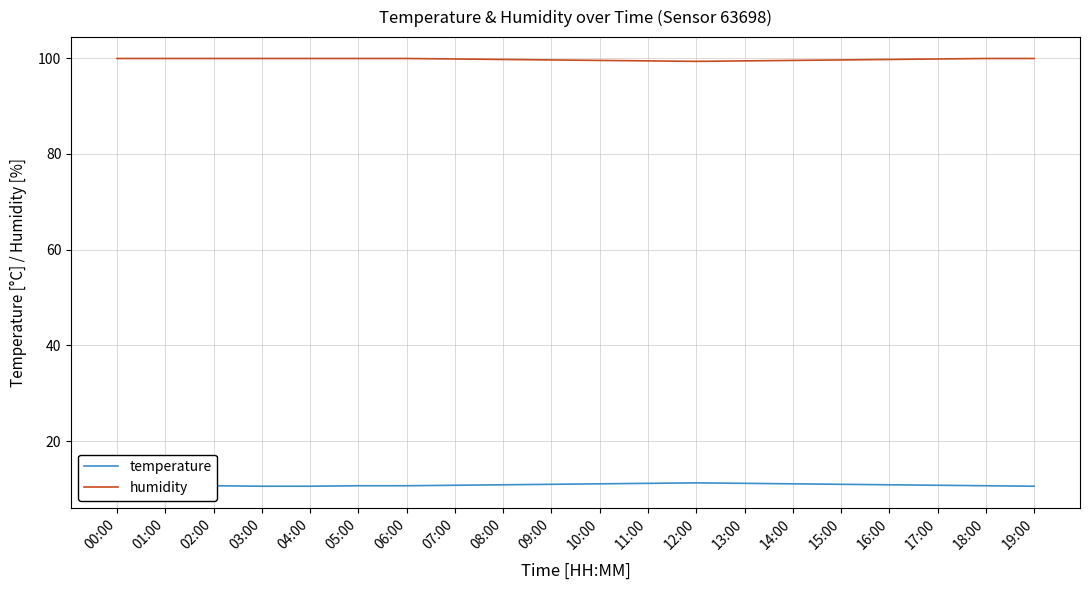

Is this an area chart (filled region under the line)?

No